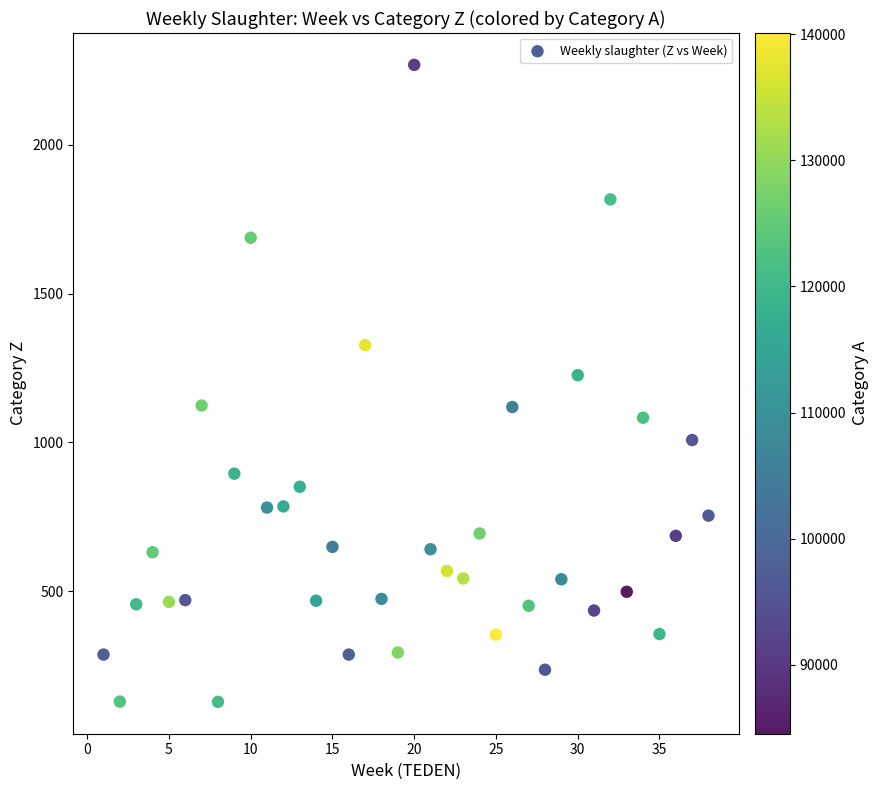

What Y value in the scatter plot is closest to 1198?

1226